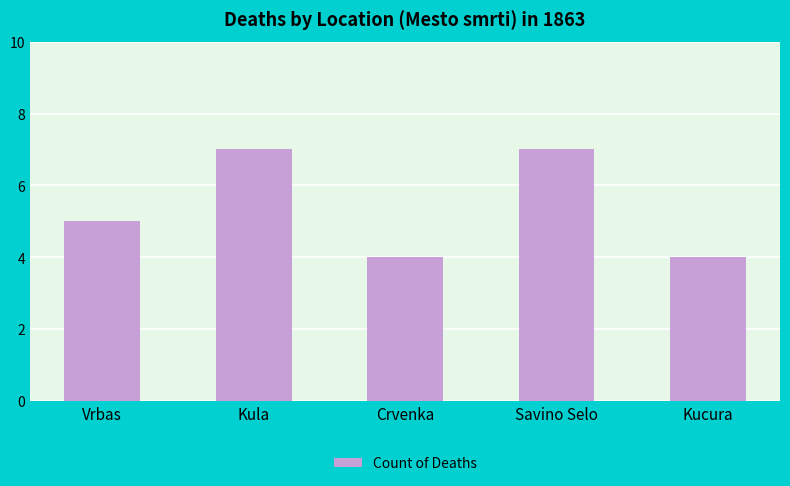

What is the difference between the maximum and second lowest values?

3